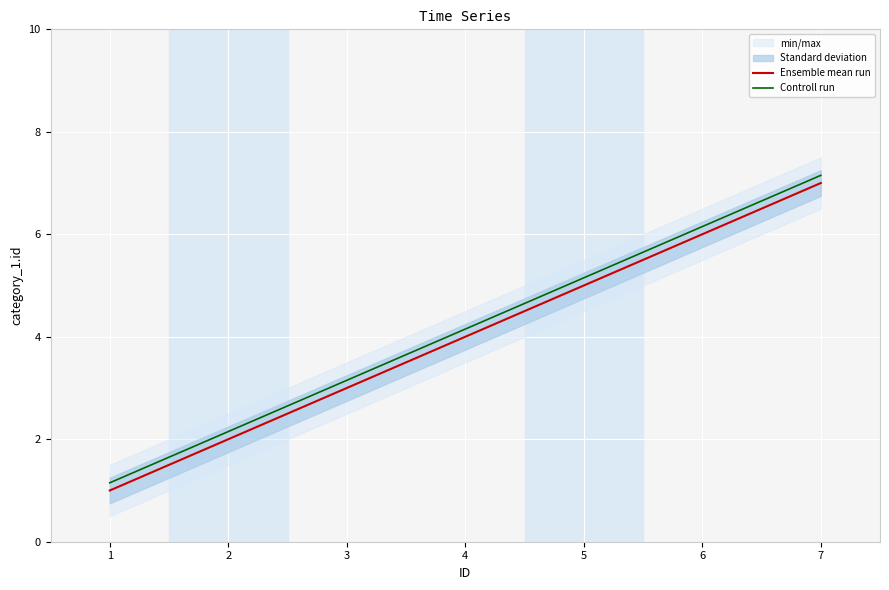

True or false: Controll run has more than 1 interior local peaks.

False